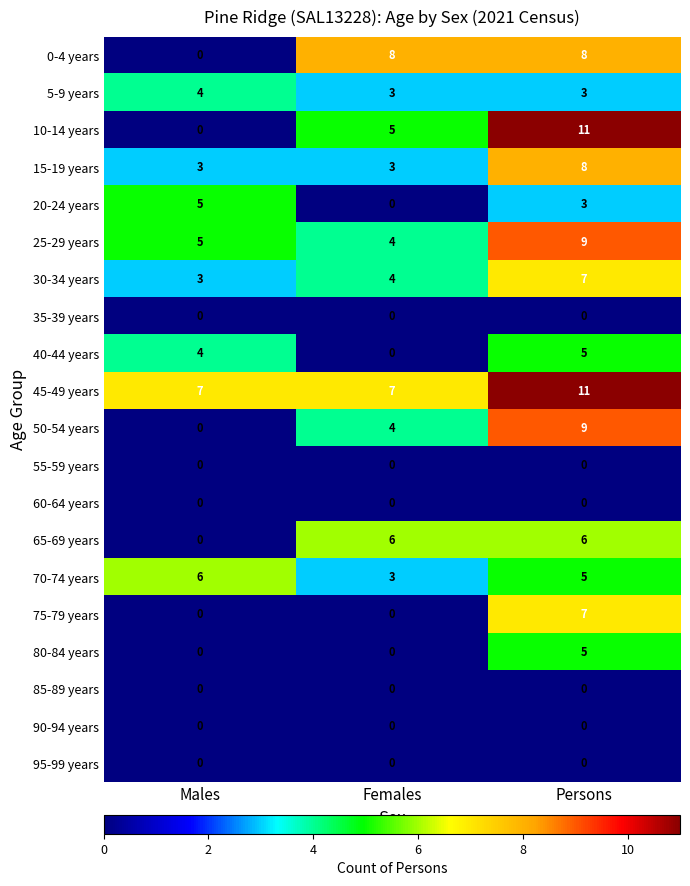

At how many categories does at least one series exceed 10?

1